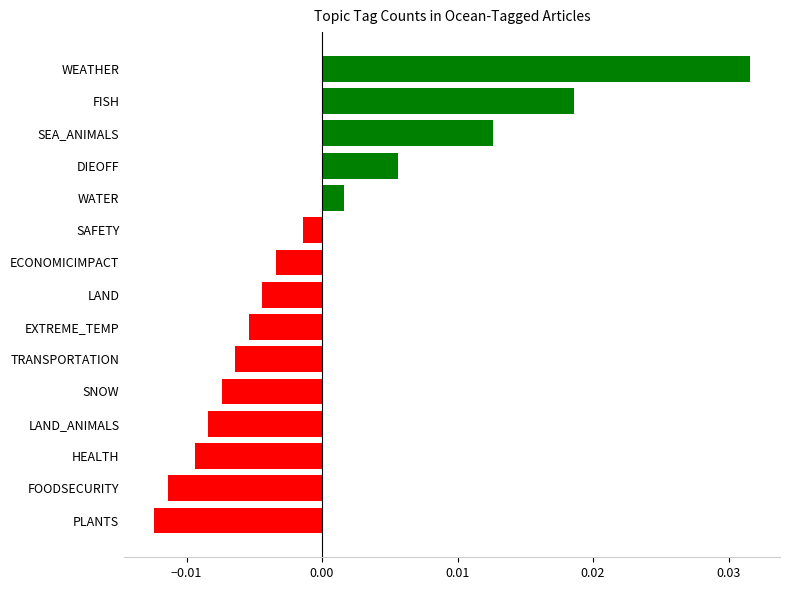

Which has a higher value, LAND_ANIMALS or SNOW?

SNOW